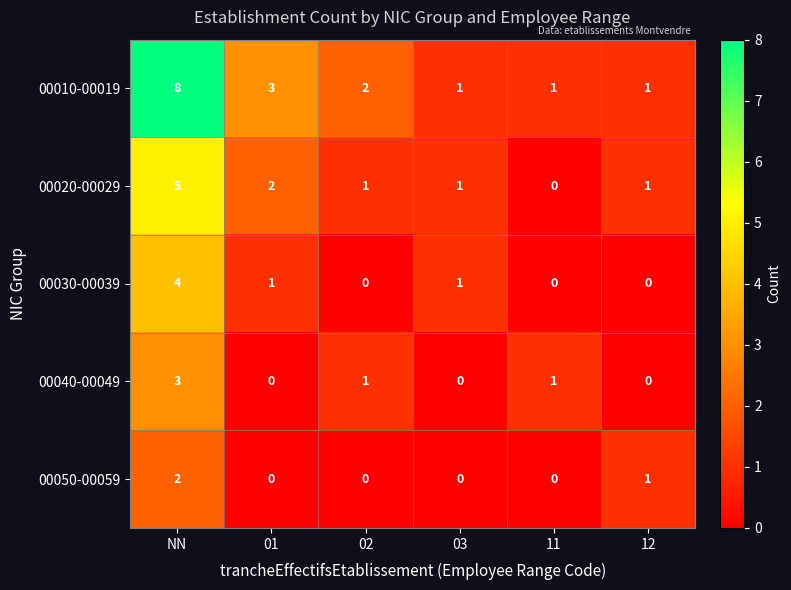

Reading left to right, list all the values displayed in this chart.

00010-00019: NN=8	01=3	02=2	03=1	11=1	12=1
00020-00029: NN=5	01=2	02=1	03=1	11=0	12=1
00030-00039: NN=4	01=1	02=0	03=1	11=0	12=0
00040-00049: NN=3	01=0	02=1	03=0	11=1	12=0
00050-00059: NN=2	01=0	02=0	03=0	11=0	12=1